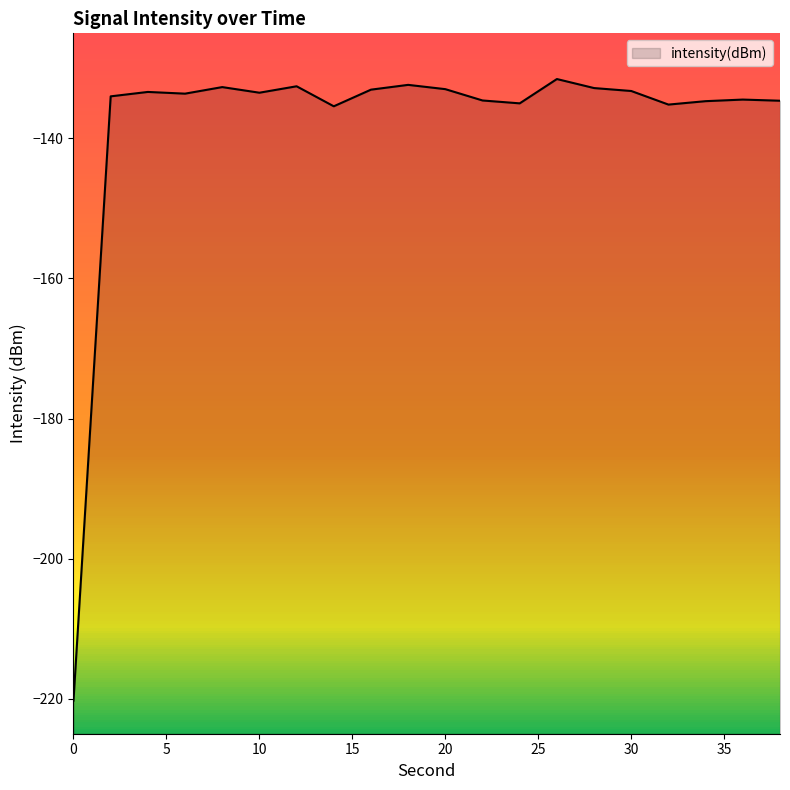

How many points are higher than both their immediate neighbors (excluding endpoints)?

6